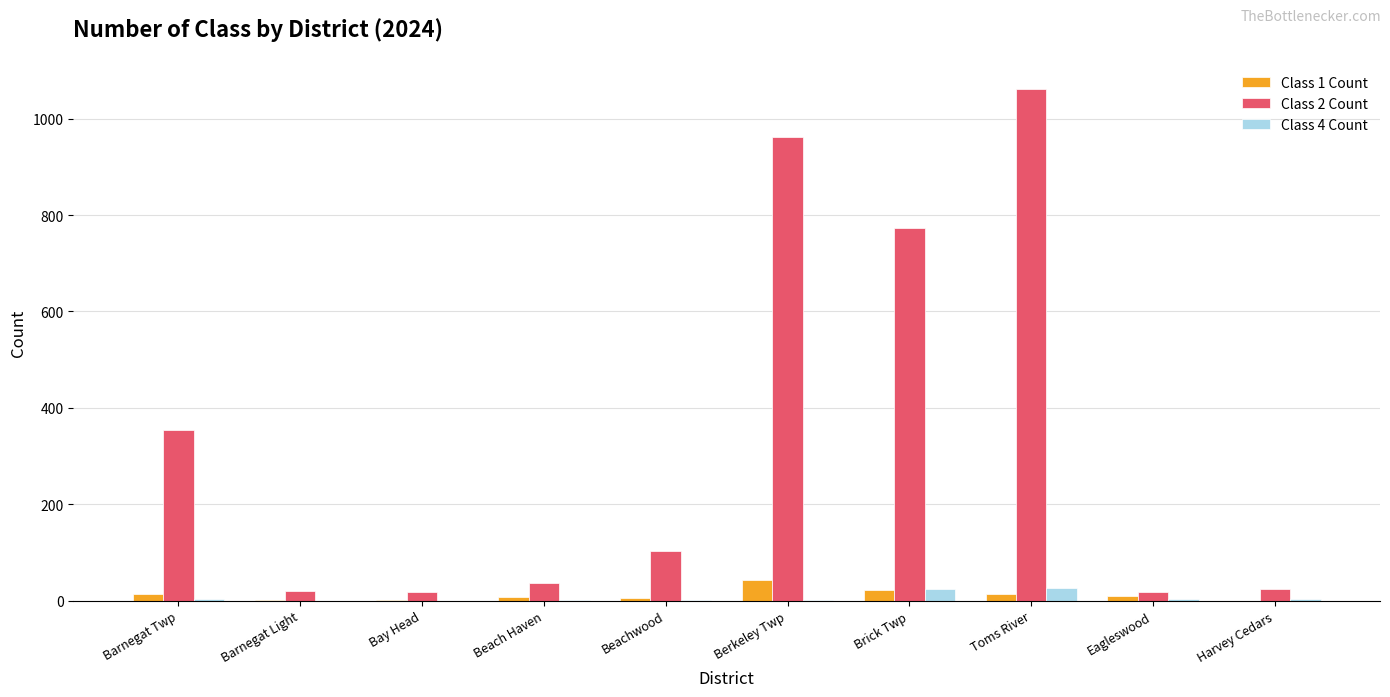

The value of Class 2 Count at Barnegat Twp is 354. True or false?

True